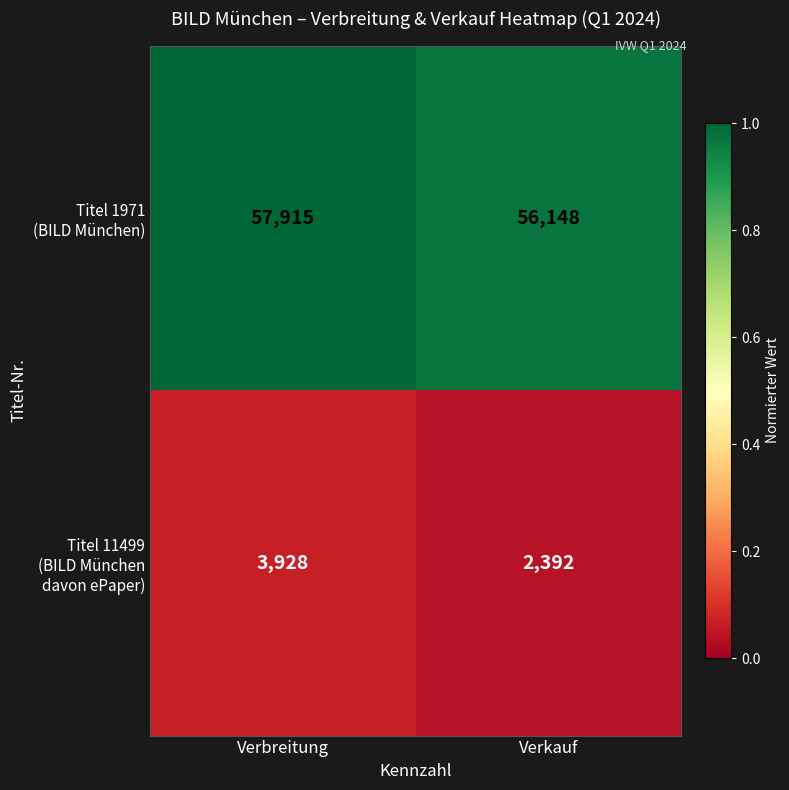

At which category is the sum across all series the highest?

Verbreitung